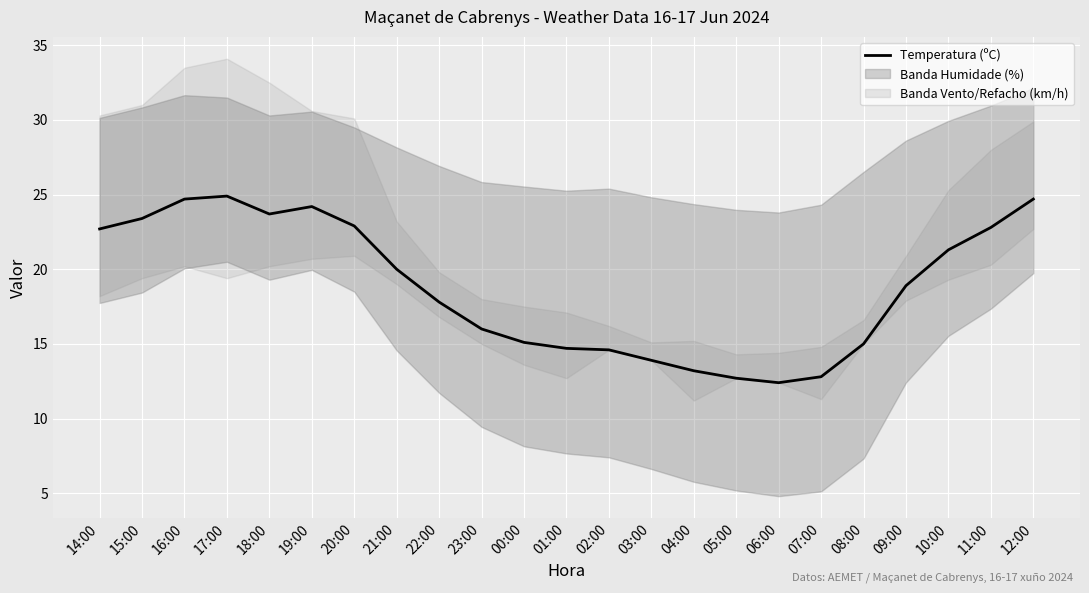

Where is the data nearest to the value 18?

22:00